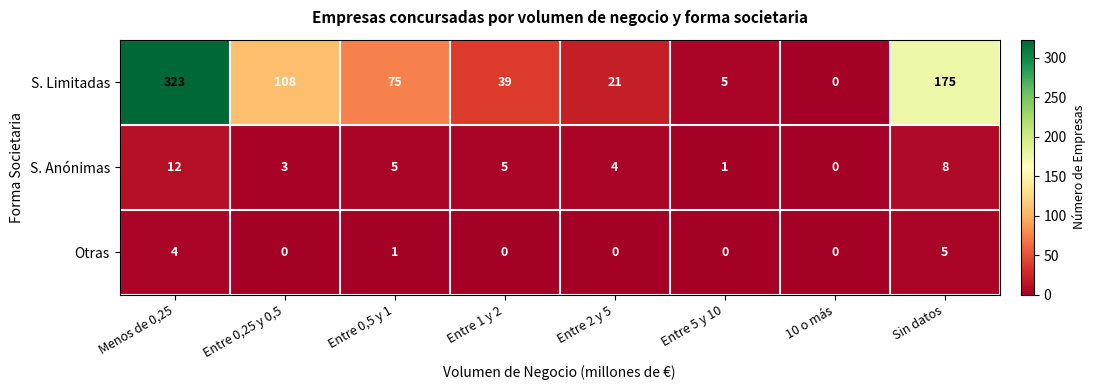

Reading right to left, transcribe all the data shown in this chart.

S. Limitadas: Sin datos=175	10 o más=0	Entre 5 y 10=5	Entre 2 y 5=21	Entre 1 y 2=39	Entre 0,5 y 1=75	Entre 0,25 y 0,5=108	Menos de 0,25=323
S. Anónimas: Sin datos=8	10 o más=0	Entre 5 y 10=1	Entre 2 y 5=4	Entre 1 y 2=5	Entre 0,5 y 1=5	Entre 0,25 y 0,5=3	Menos de 0,25=12
Otras: Sin datos=5	10 o más=0	Entre 5 y 10=0	Entre 2 y 5=0	Entre 1 y 2=0	Entre 0,5 y 1=1	Entre 0,25 y 0,5=0	Menos de 0,25=4